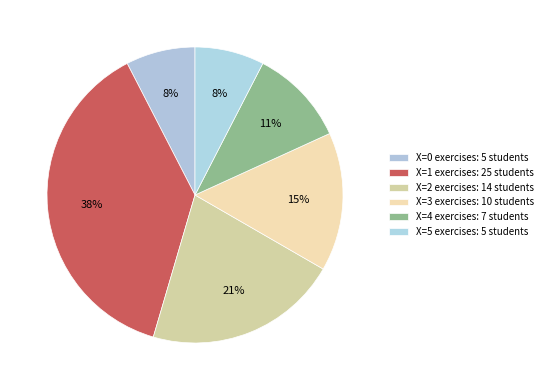

What is the largest slice in the pie chart?

X=1